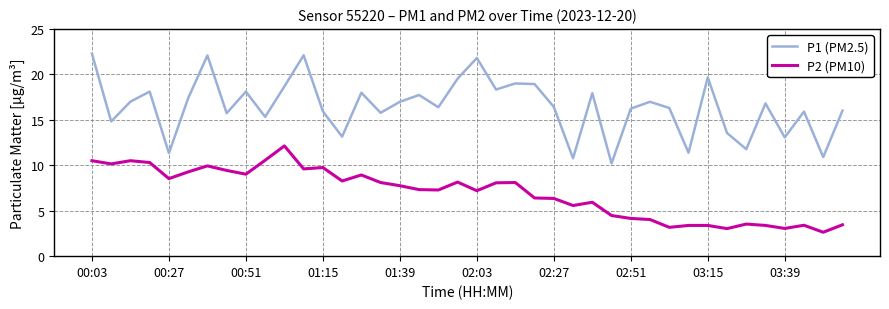

What is the difference between the maximum and minimum values in the P1 (PM2.5) series?

12.1